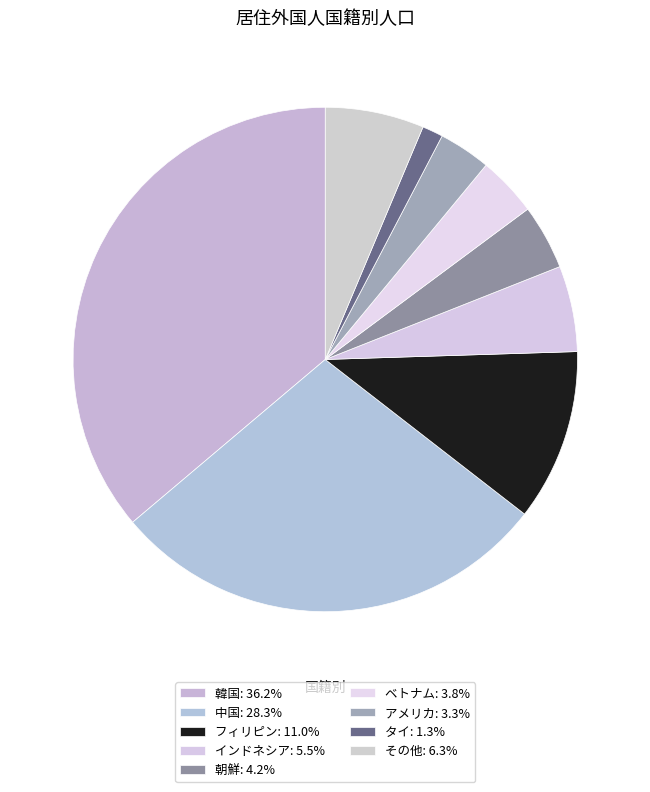

How many slices are in this pie chart?

9